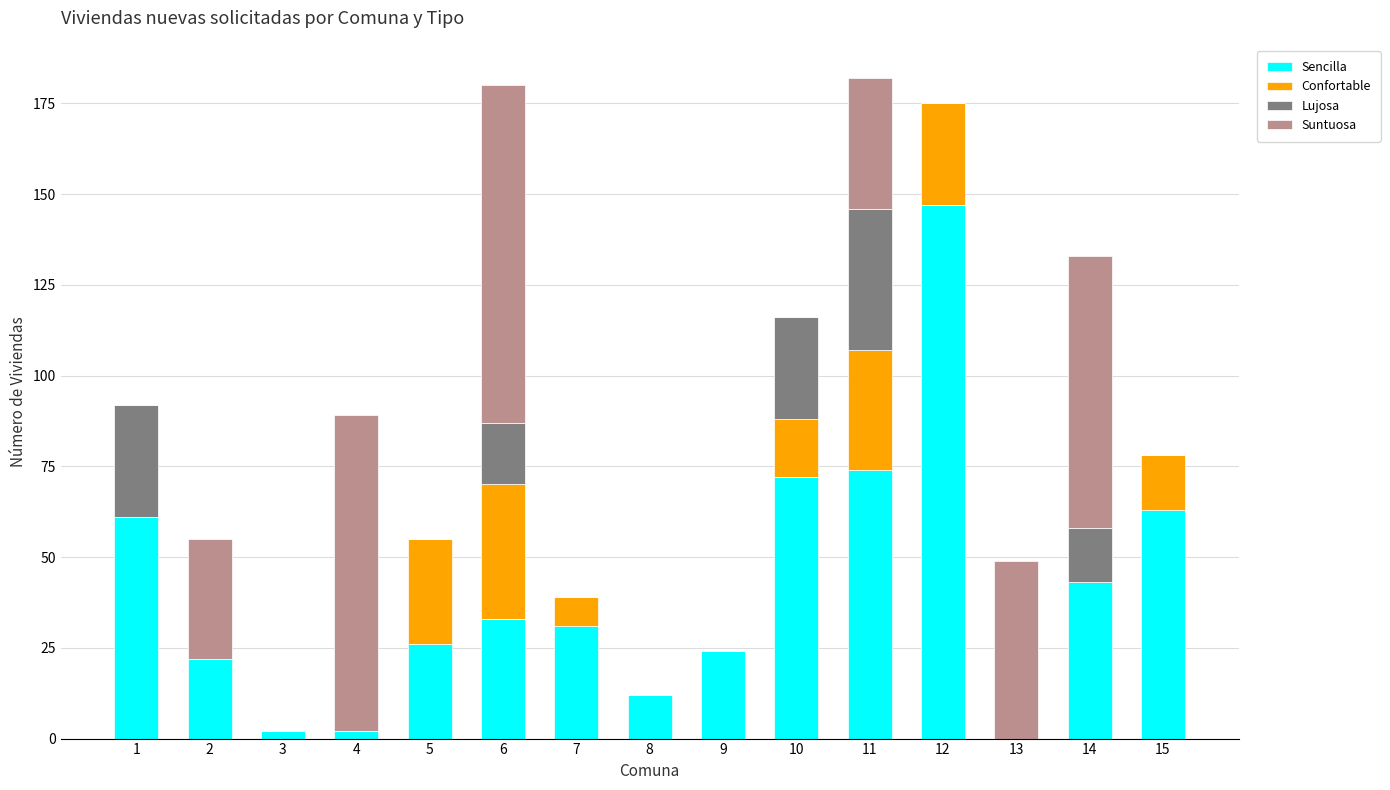

Does the chart contain stacked bars?

Yes